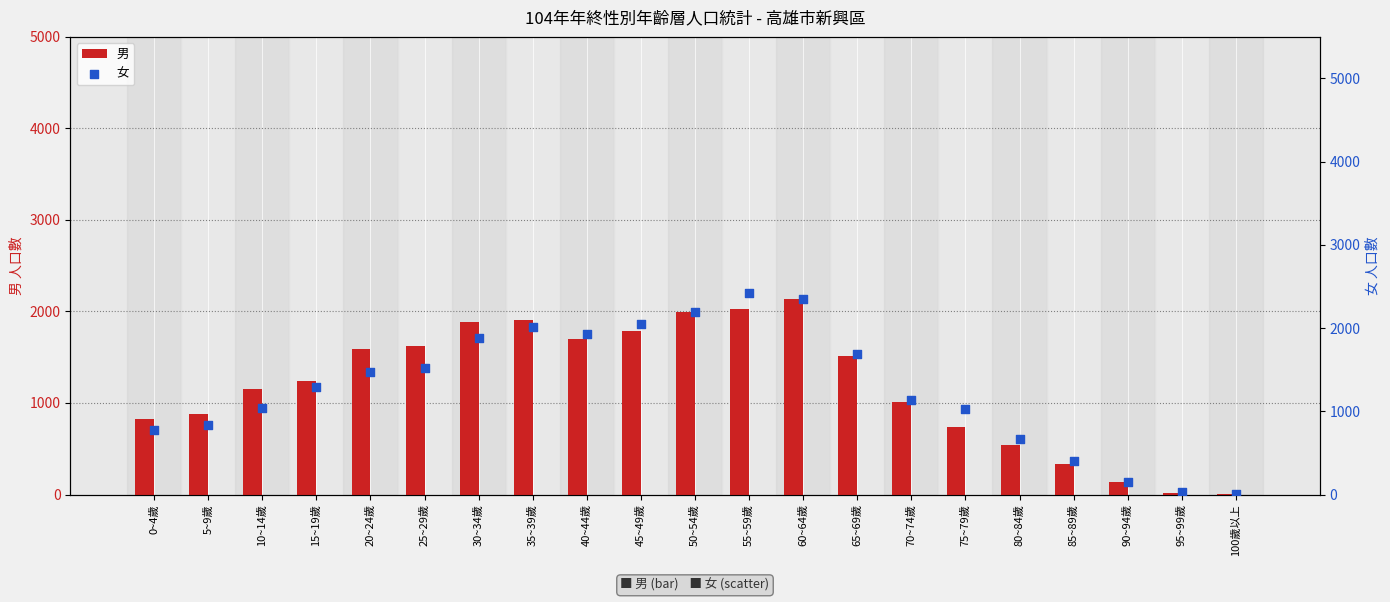

At how many categories does at least one series exceed 312?

18